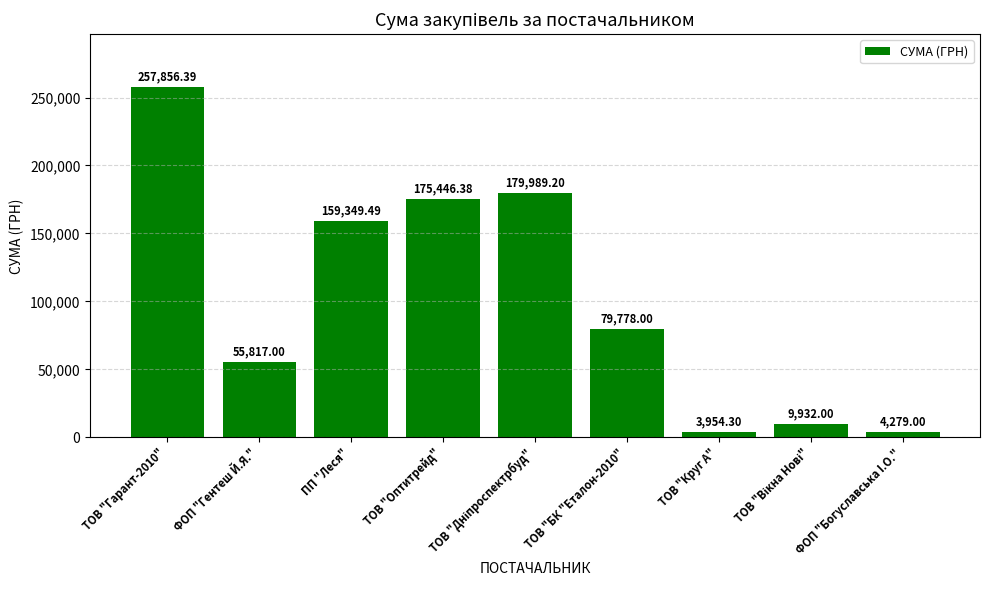

What is the sum of all values?

926401.8